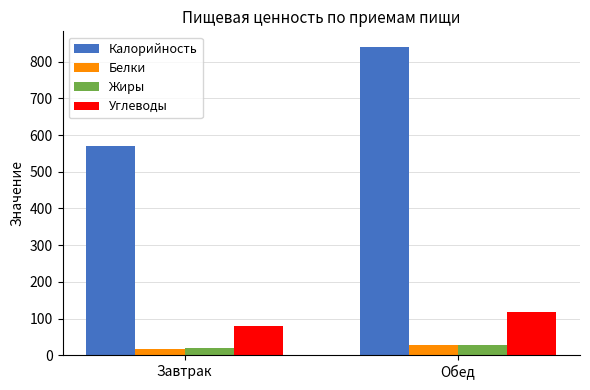

What are all the series names shown in the legend?

Калорийность, Белки, Жиры, Углеводы